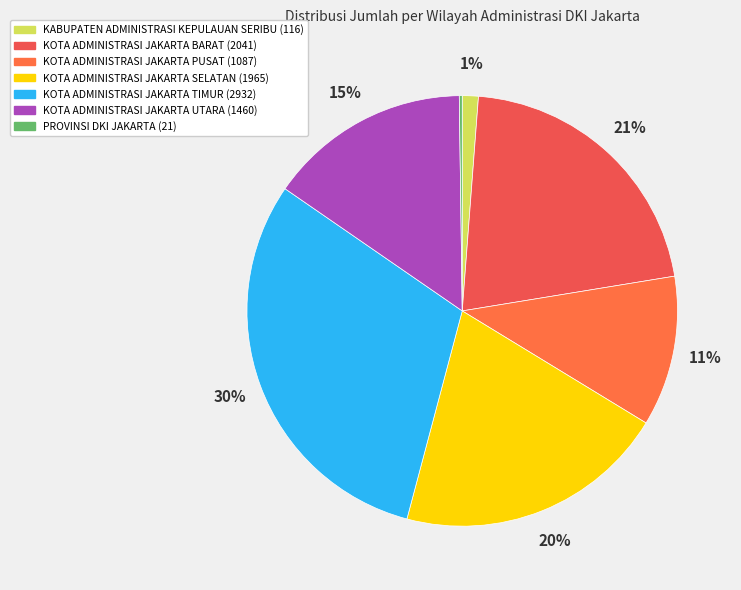

How many slices are in this pie chart?

7